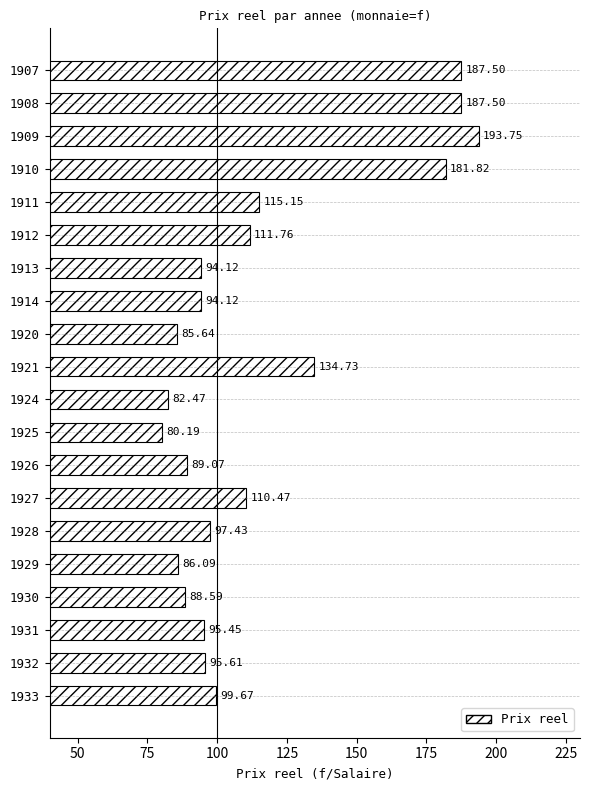

How many data points does each series have?

20